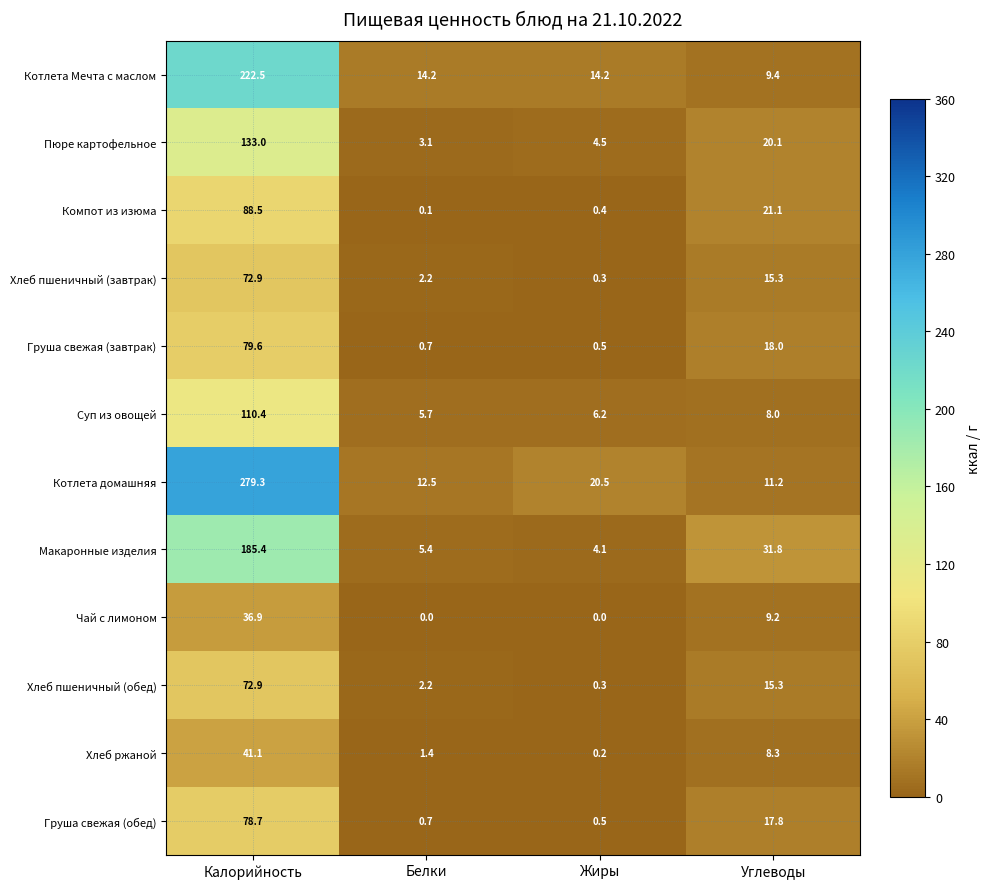

What is the sum of the Хлеб ржаной values at Белки and Калорийность?

42.5